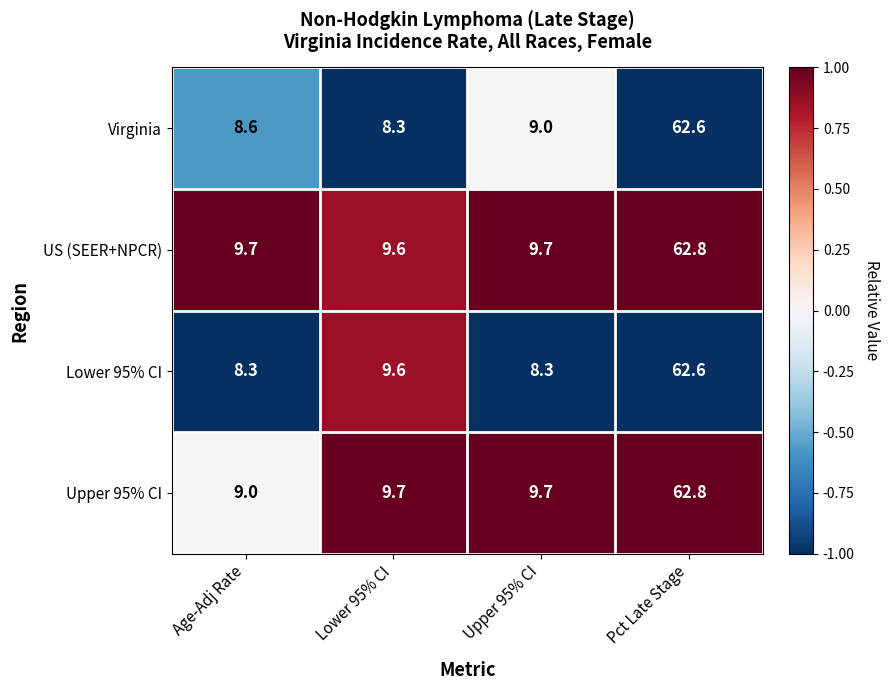

Reading left to right, what are all the values shown in this chart?

Virginia: Age-Adj Rate=8.6	Lower 95% CI=8.3	Upper 95% CI=9.0	Pct Late Stage=62.6
US (SEER+NPCR): Age-Adj Rate=9.7	Lower 95% CI=9.6	Upper 95% CI=9.7	Pct Late Stage=62.8
Lower 95% CI: Age-Adj Rate=8.3	Lower 95% CI=9.6	Upper 95% CI=8.3	Pct Late Stage=62.6
Upper 95% CI: Age-Adj Rate=9.0	Lower 95% CI=9.7	Upper 95% CI=9.7	Pct Late Stage=62.8